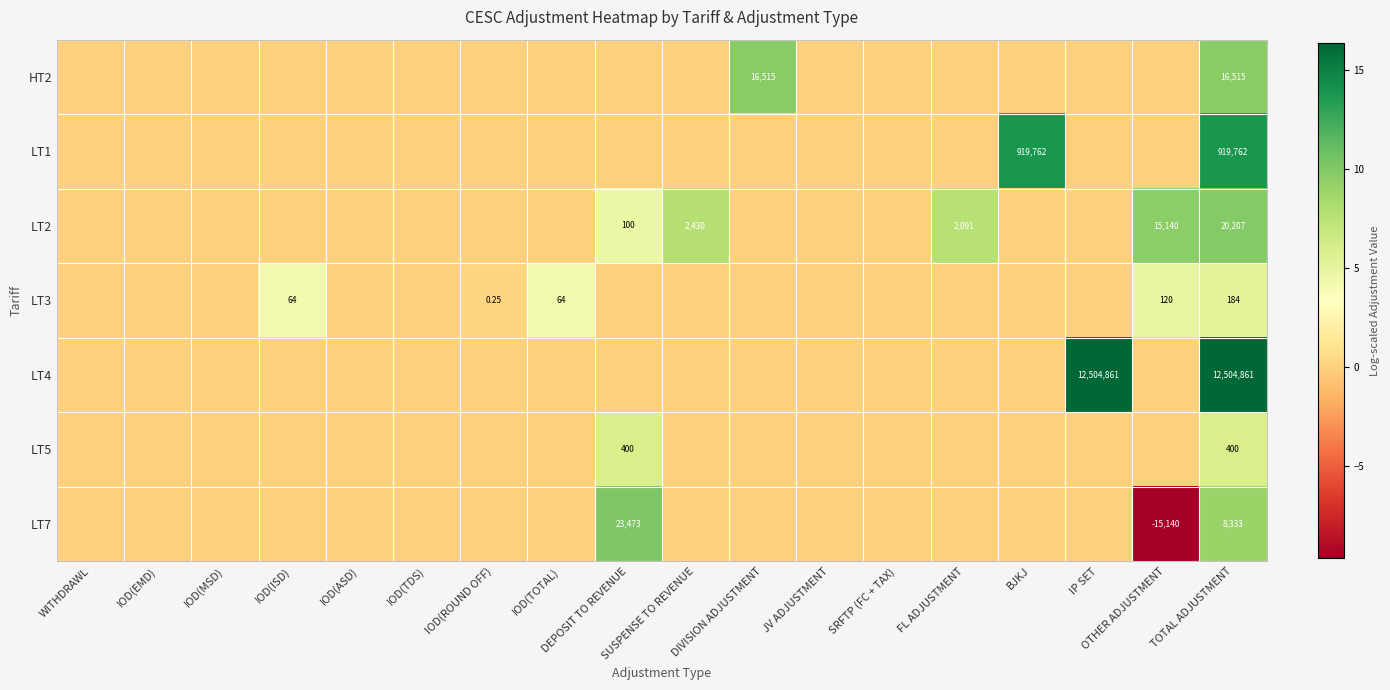

How many series are shown in this chart?

7